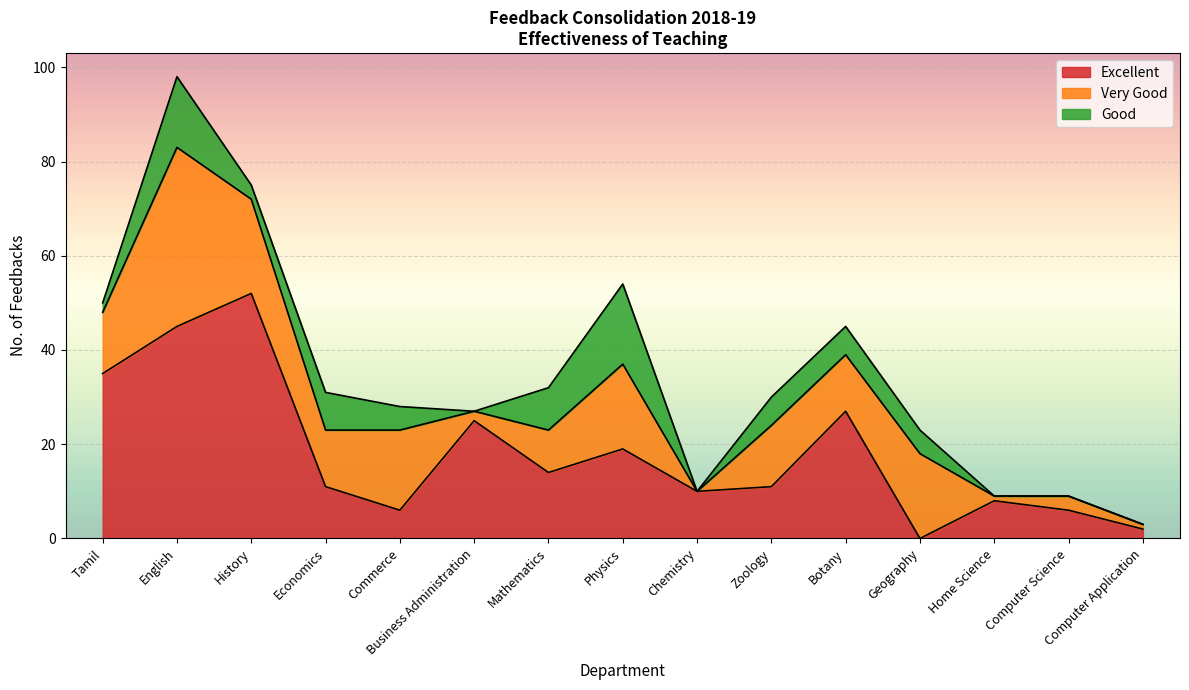

The Excellent series shows 14 at Mathematics. True or false?

True